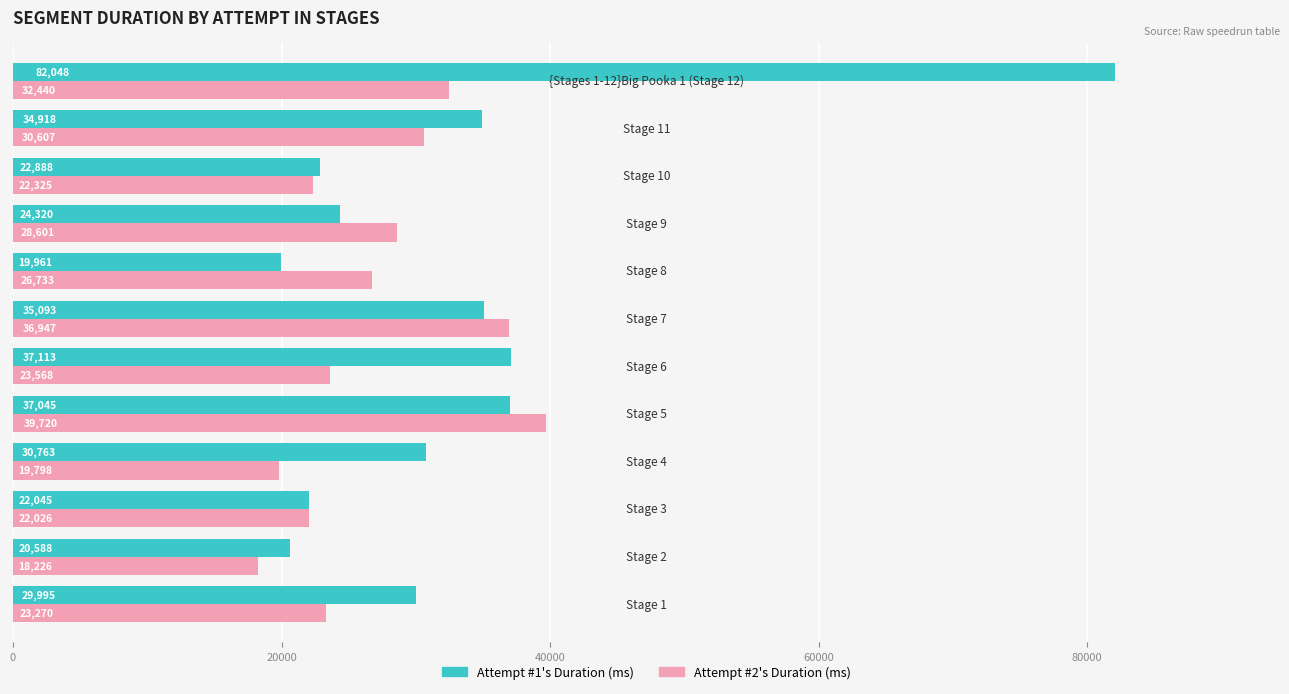

Which series has the largest total across all categories?

Attempt #1's Duration (ms)